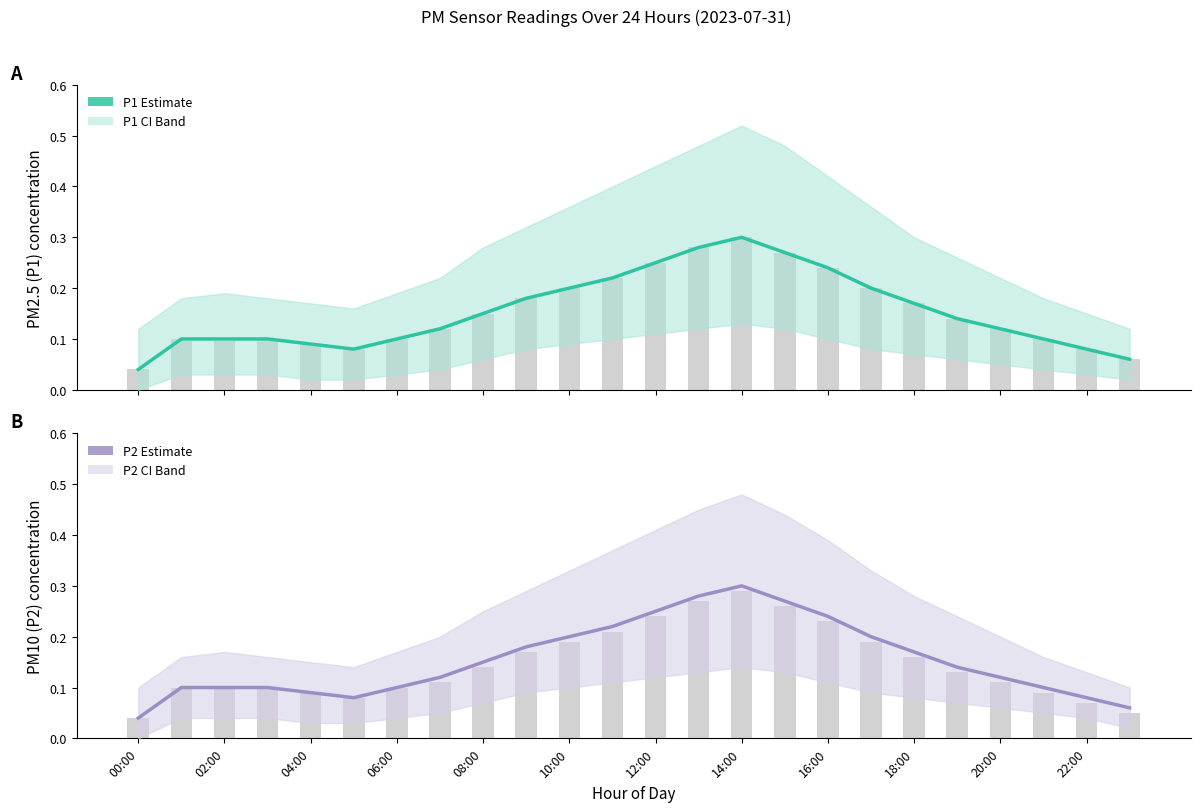

The P2 Estimate series shows 0.4 at 17. True or false?

False